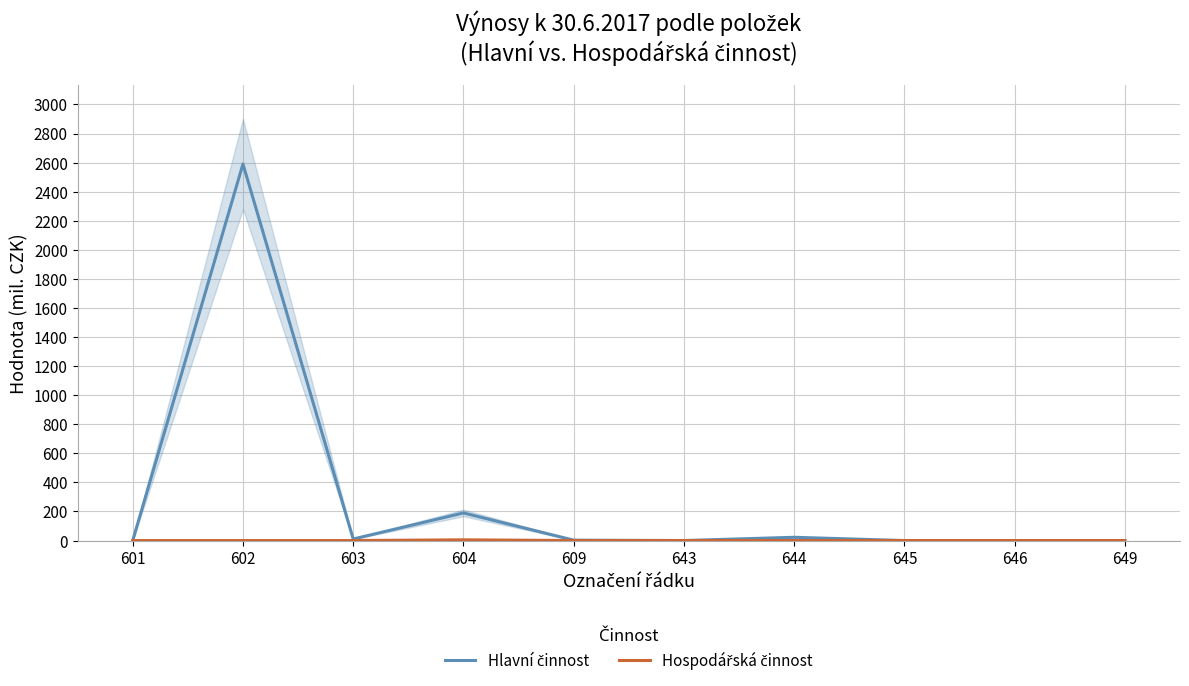

What is the difference between the maximum and second lowest values in the Hospodářská činnost series?

5.0